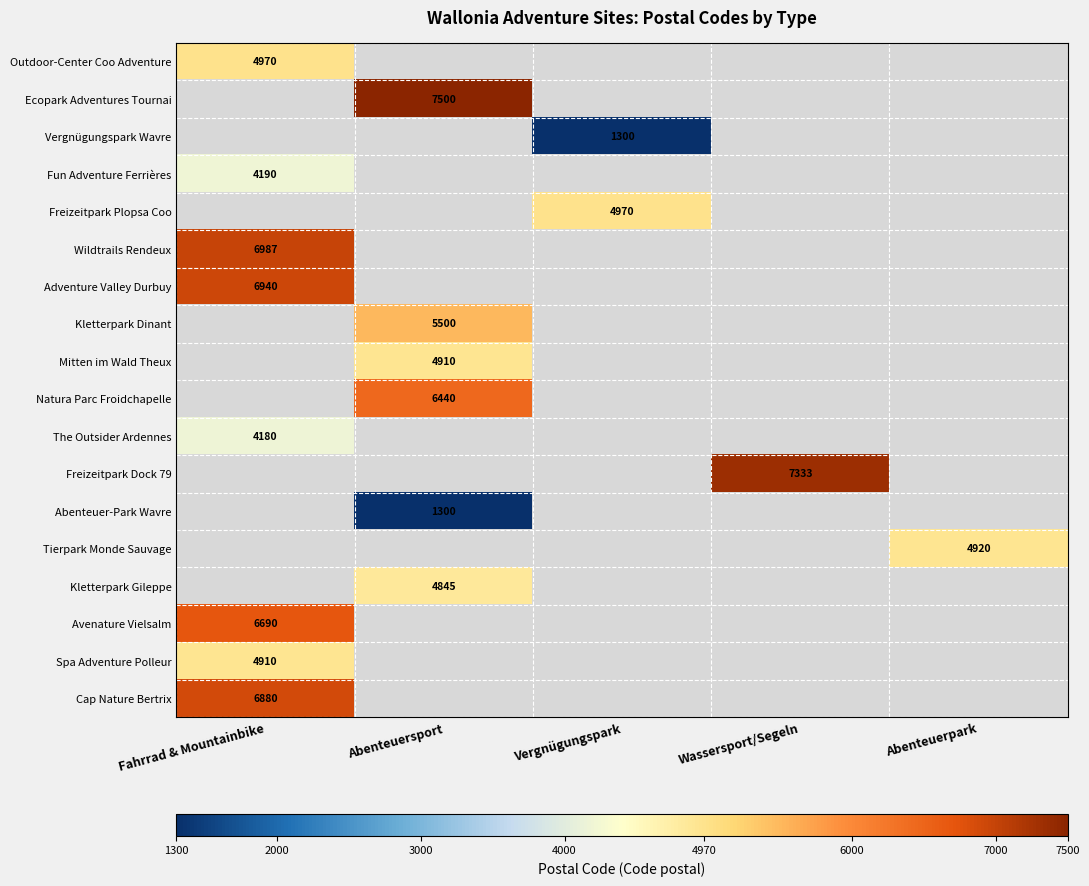

Is it true that The Outsider Ardennes equals 4180 at Fahrrad & Mountainbike?

True